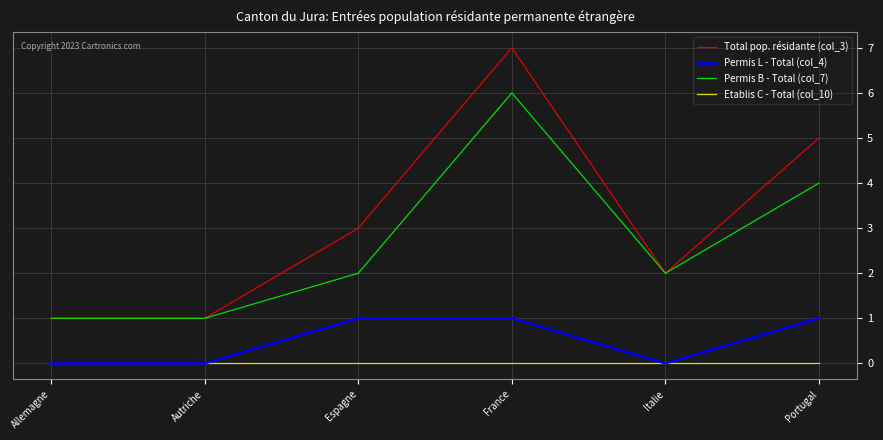

Which label corresponds to the largest value in the chart?

France